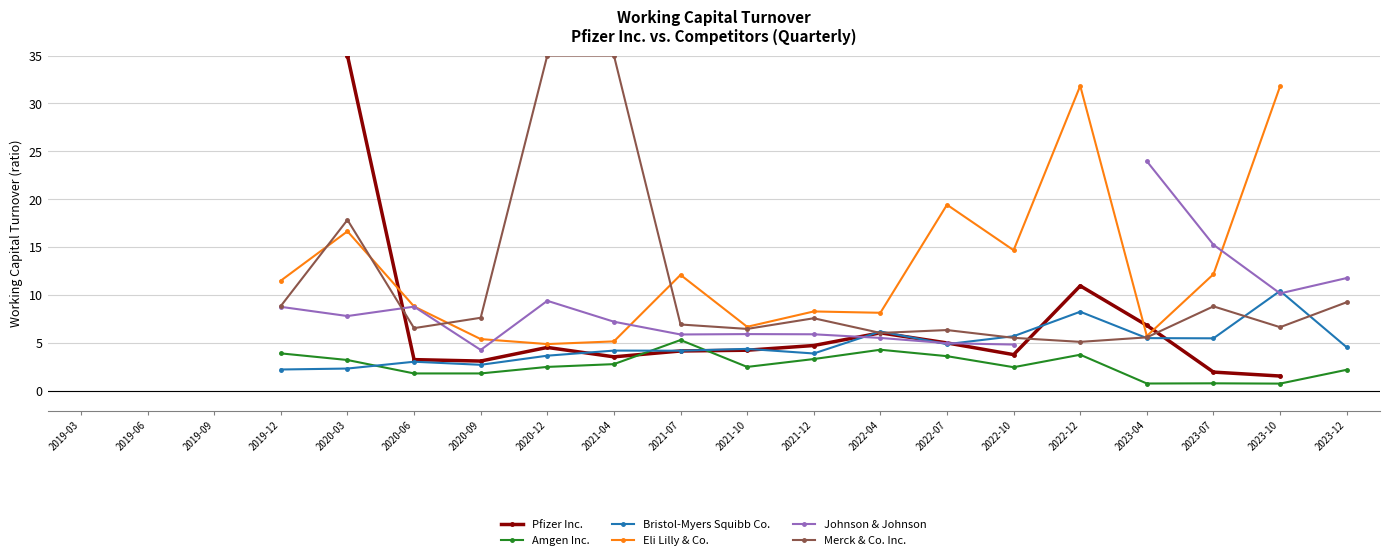

Is the value of Amgen Inc. at 2021-04 greater than the value of Pfizer Inc. at 2023-10?

Yes